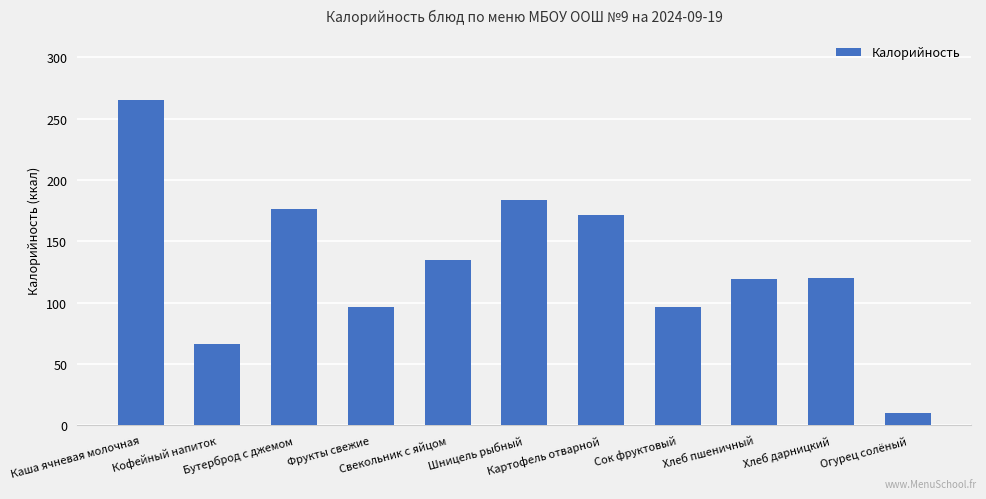

How many bars are there in total?

11